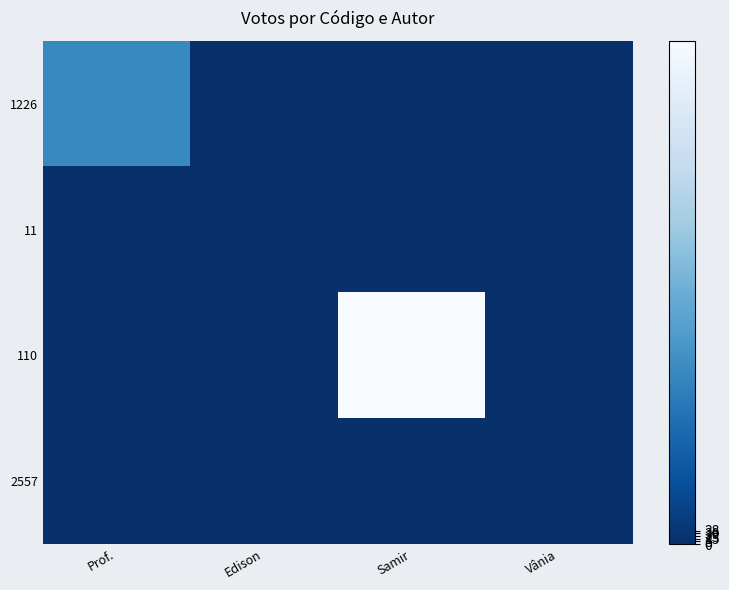

Which series has the widest spread of values?

110